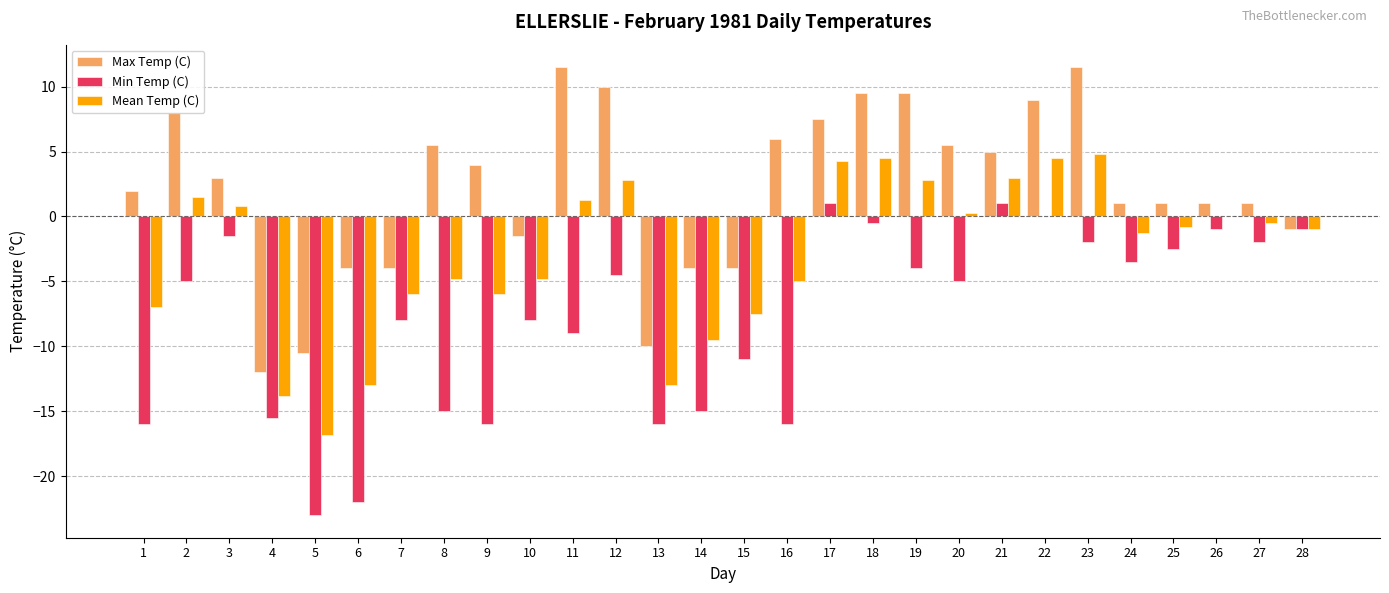

Are the bars grouped side by side (vs. stacked)?

Yes